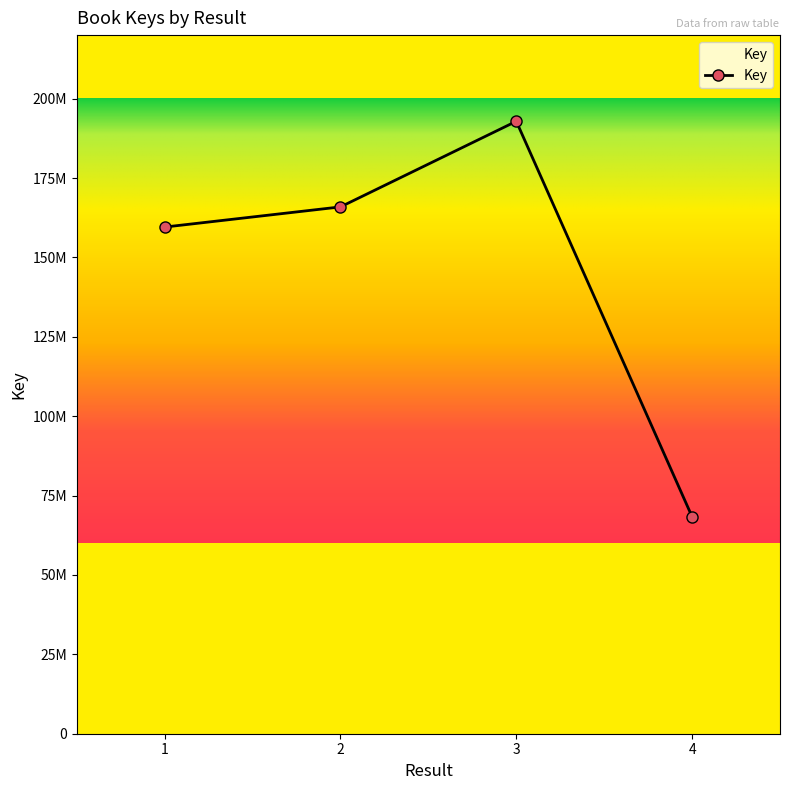

The value at 1 is 159555107. True or false?

True